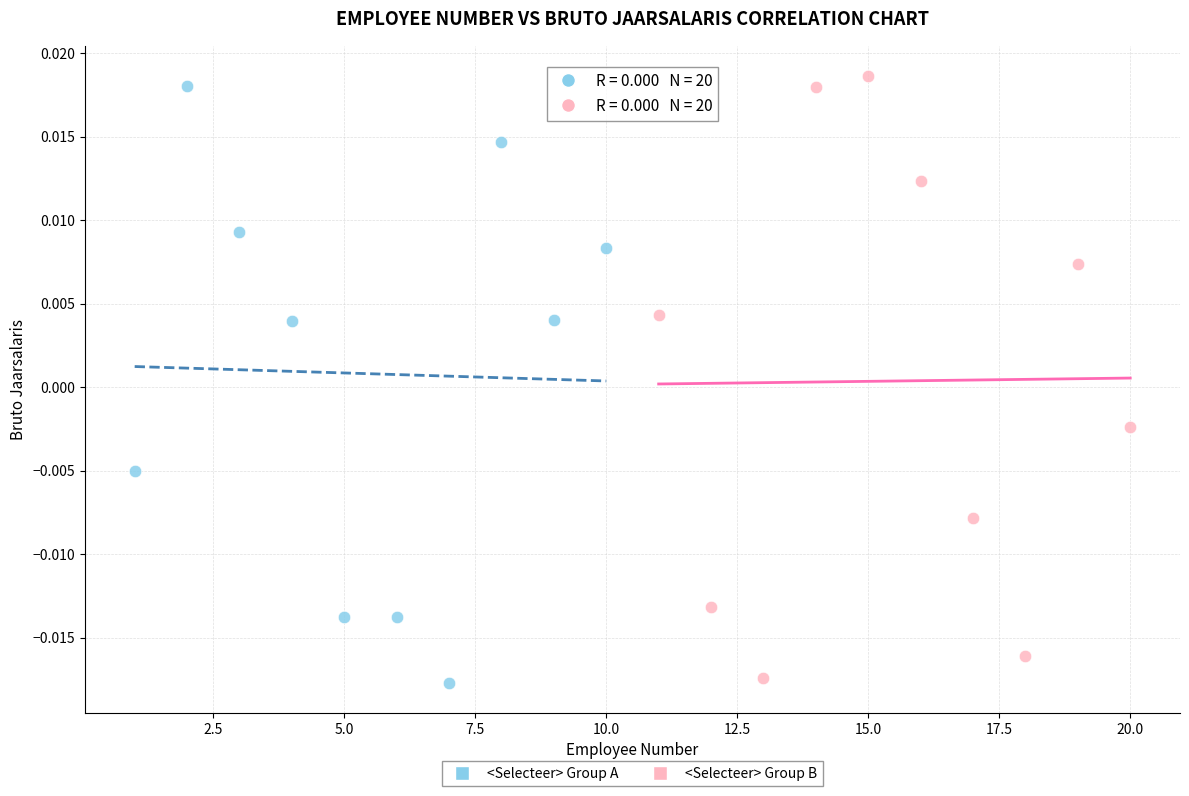

What are all the series names shown in the legend?

<Selecteer> Group A, <Selecteer> Group B